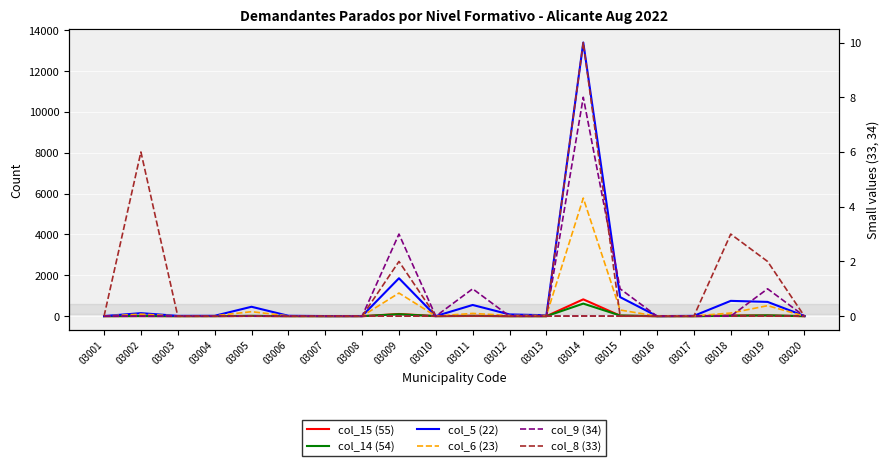

True or false: col_14 (54) and col_5 (22) cross at least once.

False